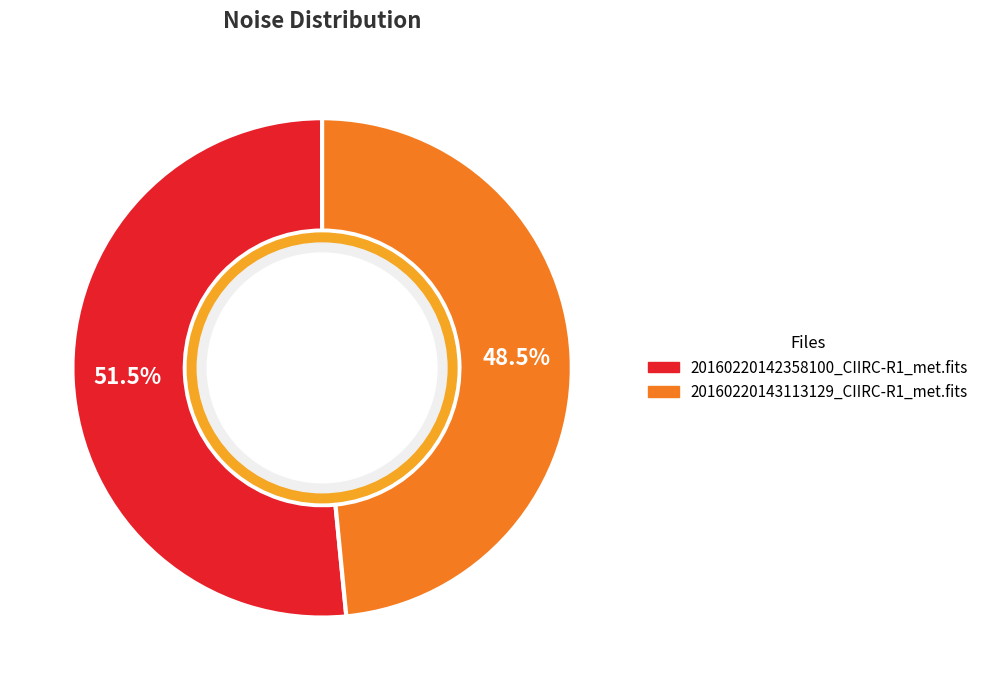

Does 20160220142358100_CIIRC-R1_met.fits account for over 50% of the chart?

Yes